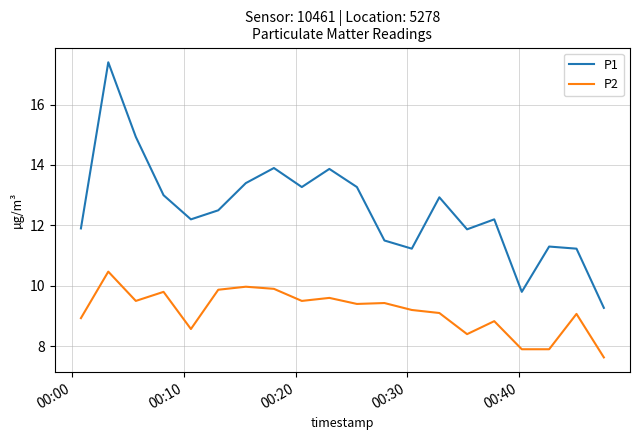

Does the chart display data point markers on the line(s)?

No